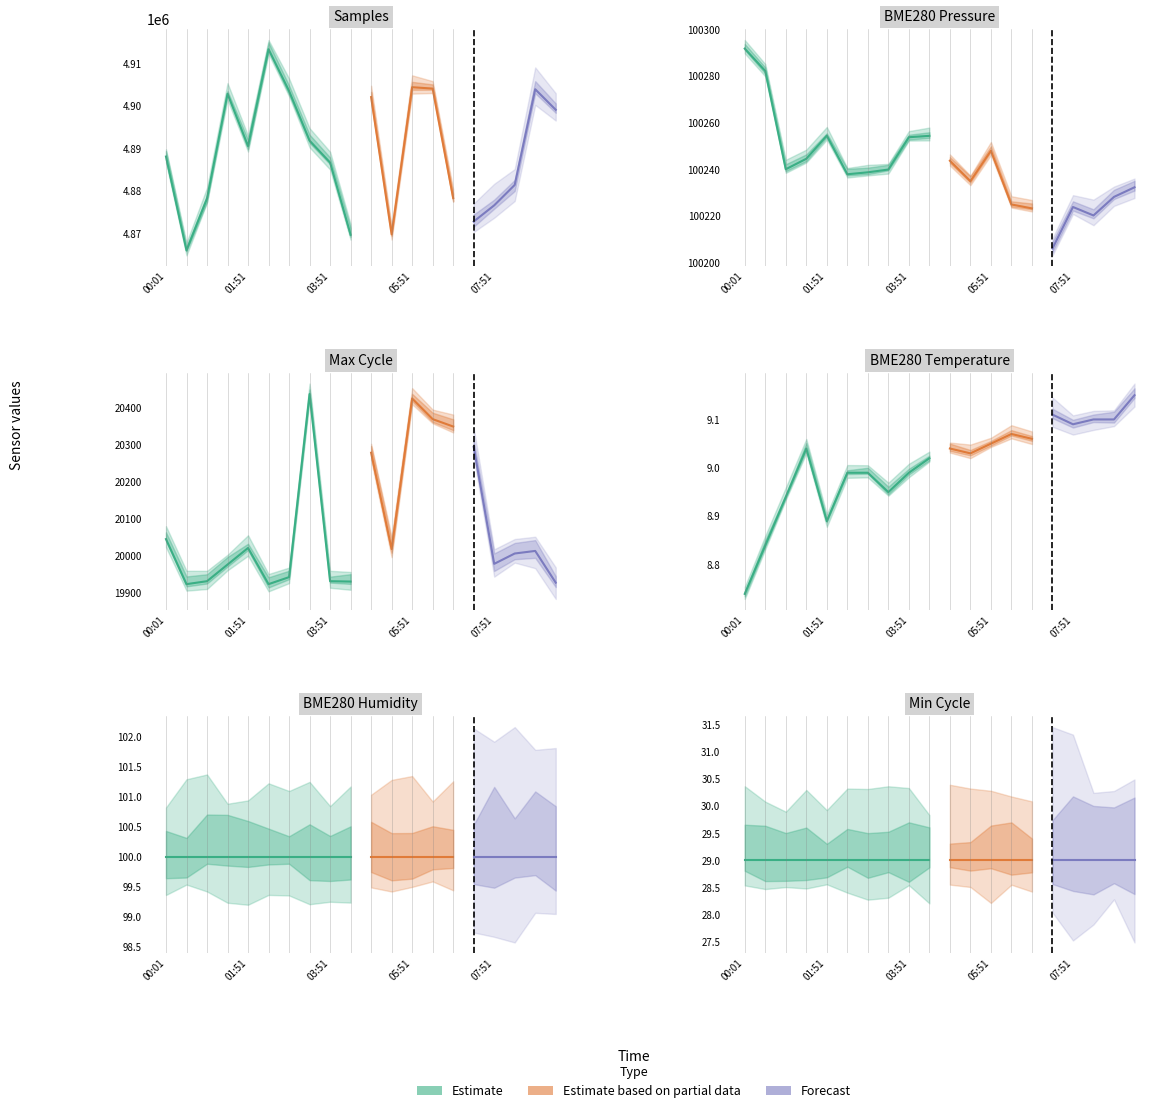

How many data points does each series have?

20